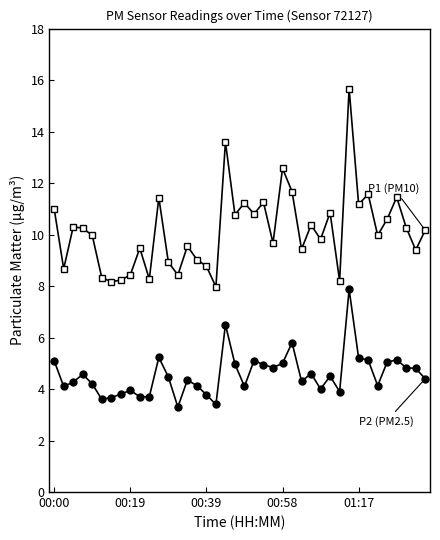

What is the maximum value shown in the chart?

15.7